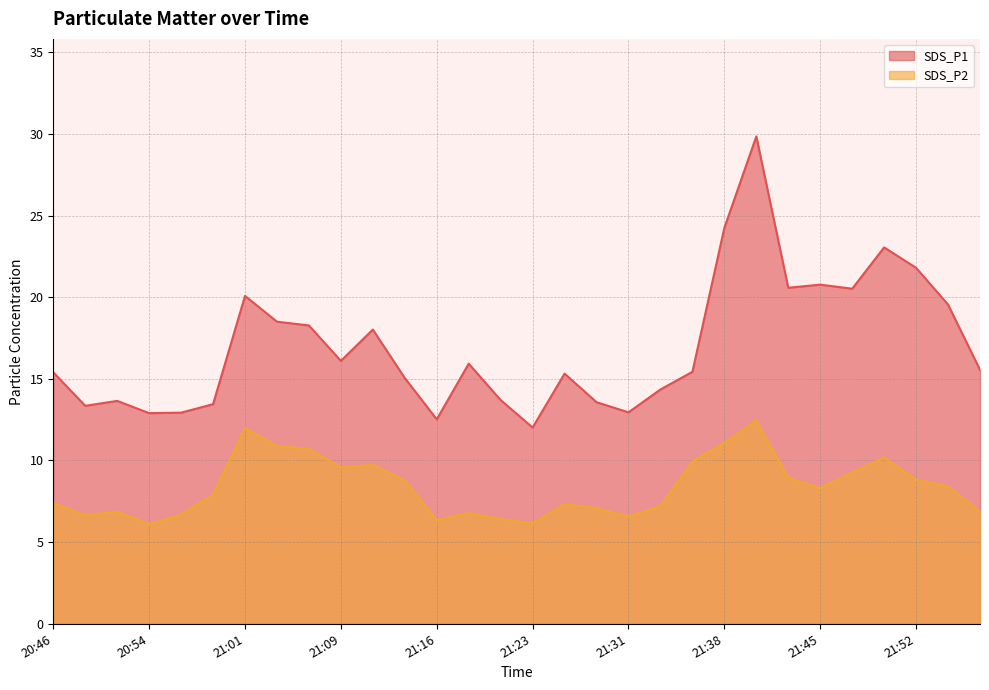

At which category does the chart reach its peak across all series?

21:40